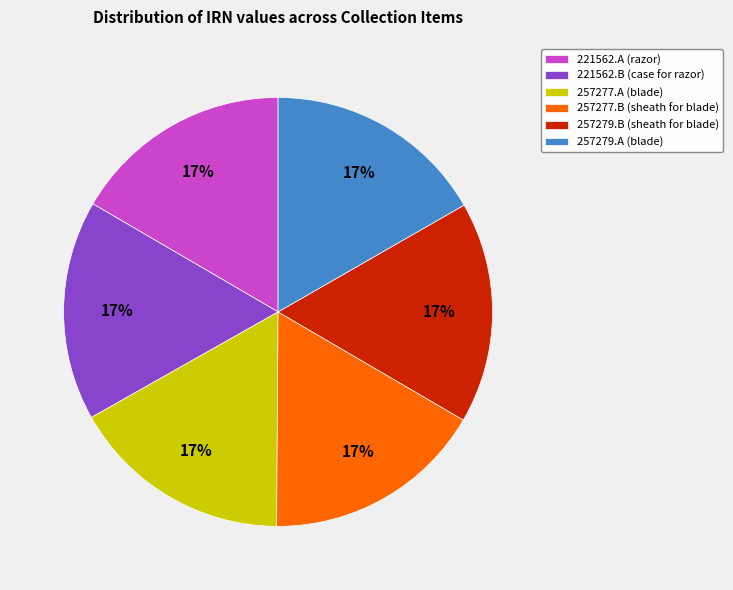

Approximately how many times larger is the value at 257279.A (blade) compared to 257277.B (sheath for blade)?

1.0